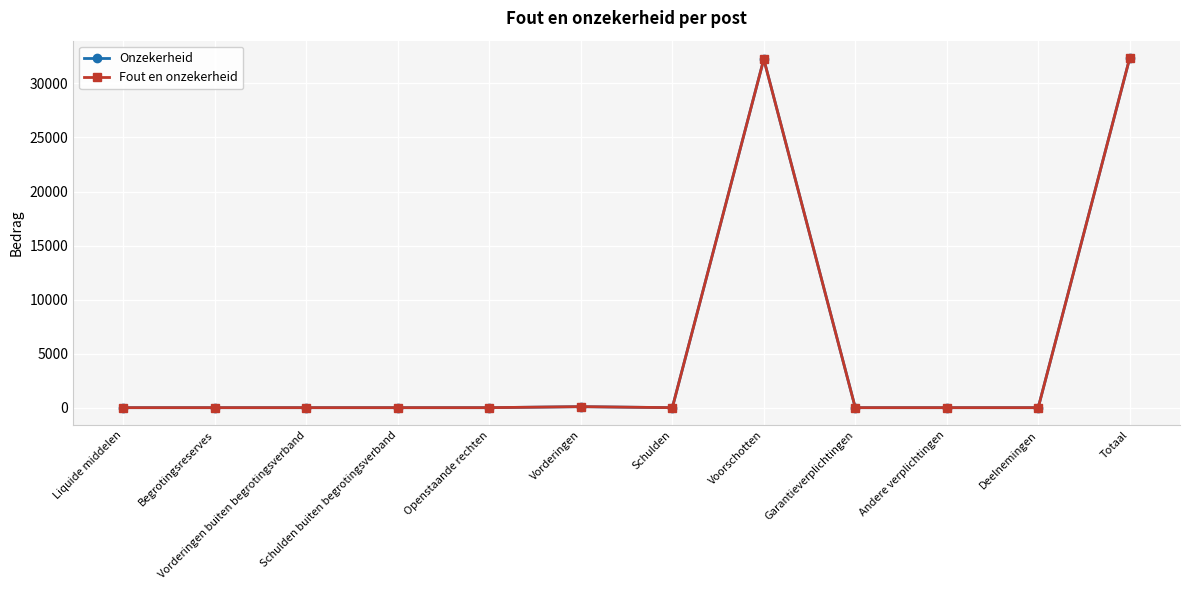

Between Schulden and Totaal, which is larger?

Totaal